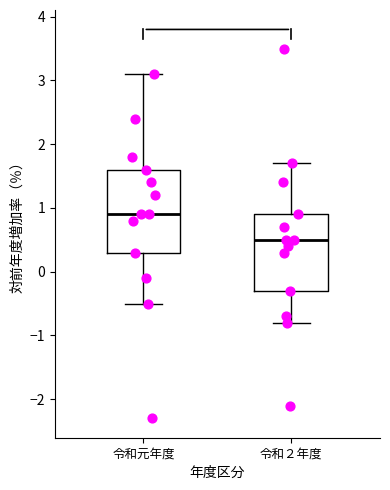

Which box is the tallest, from its lower edge to its upper edge?

令和元年度